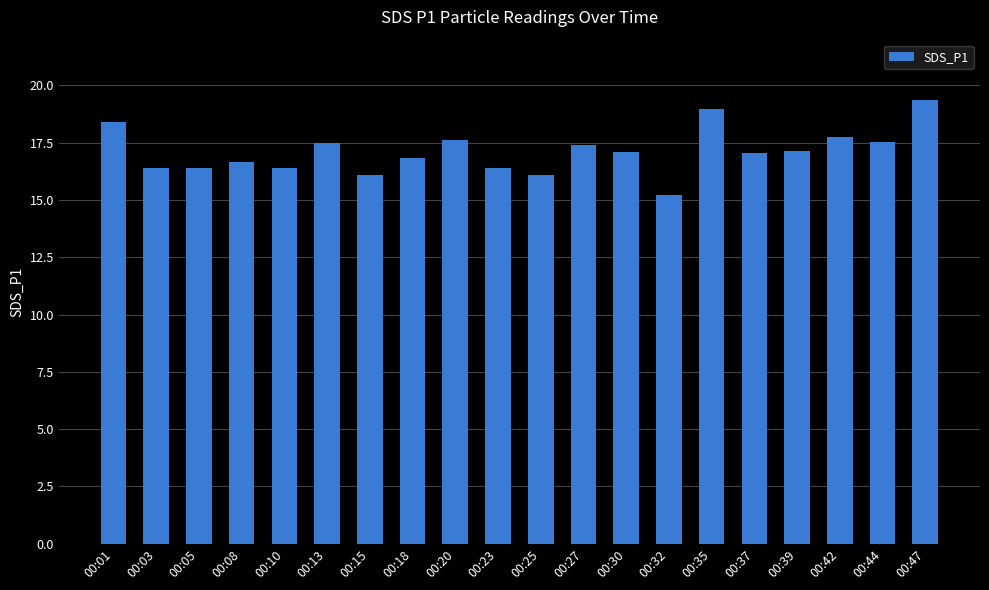

What is the value of the 12th bar from the left?

17.4